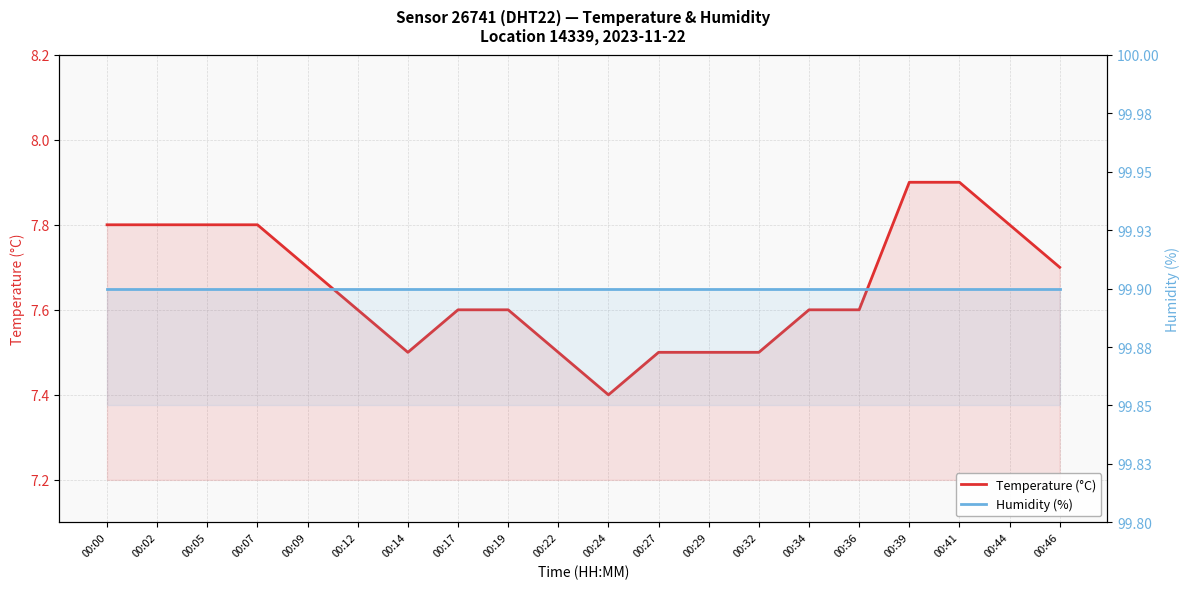

How many lines are shown in the chart?

2